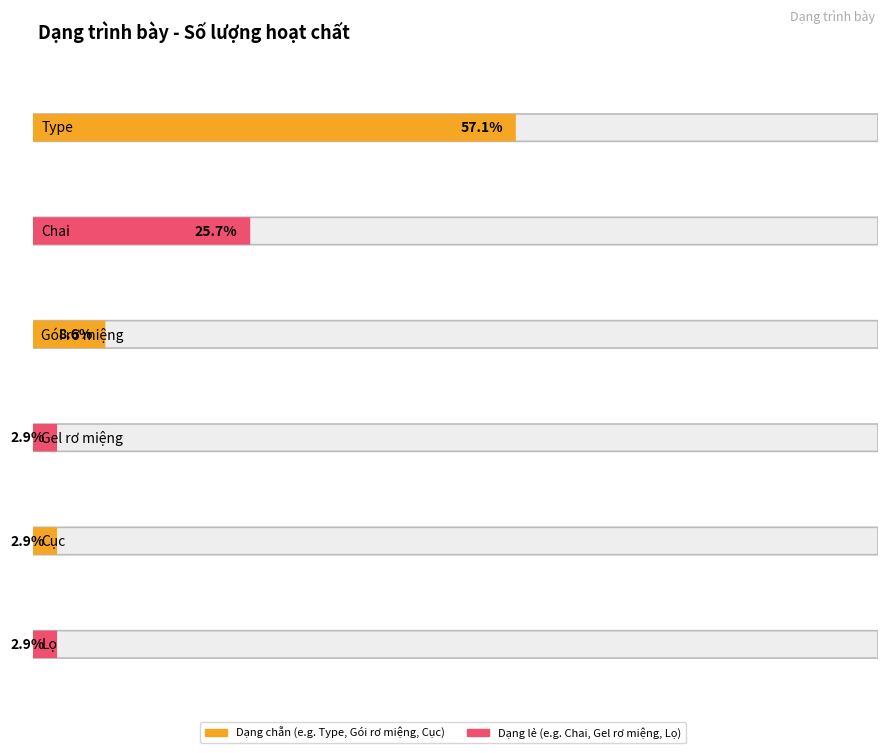

How many Chai values are between 1 and 9?

2